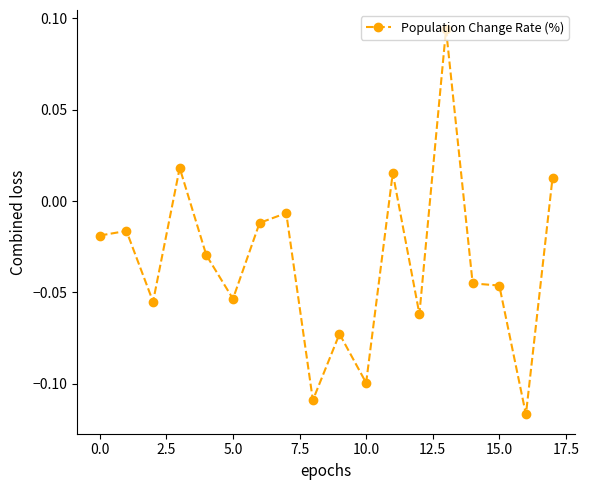

True or false: the data has more than 1 interior local peaks.

True